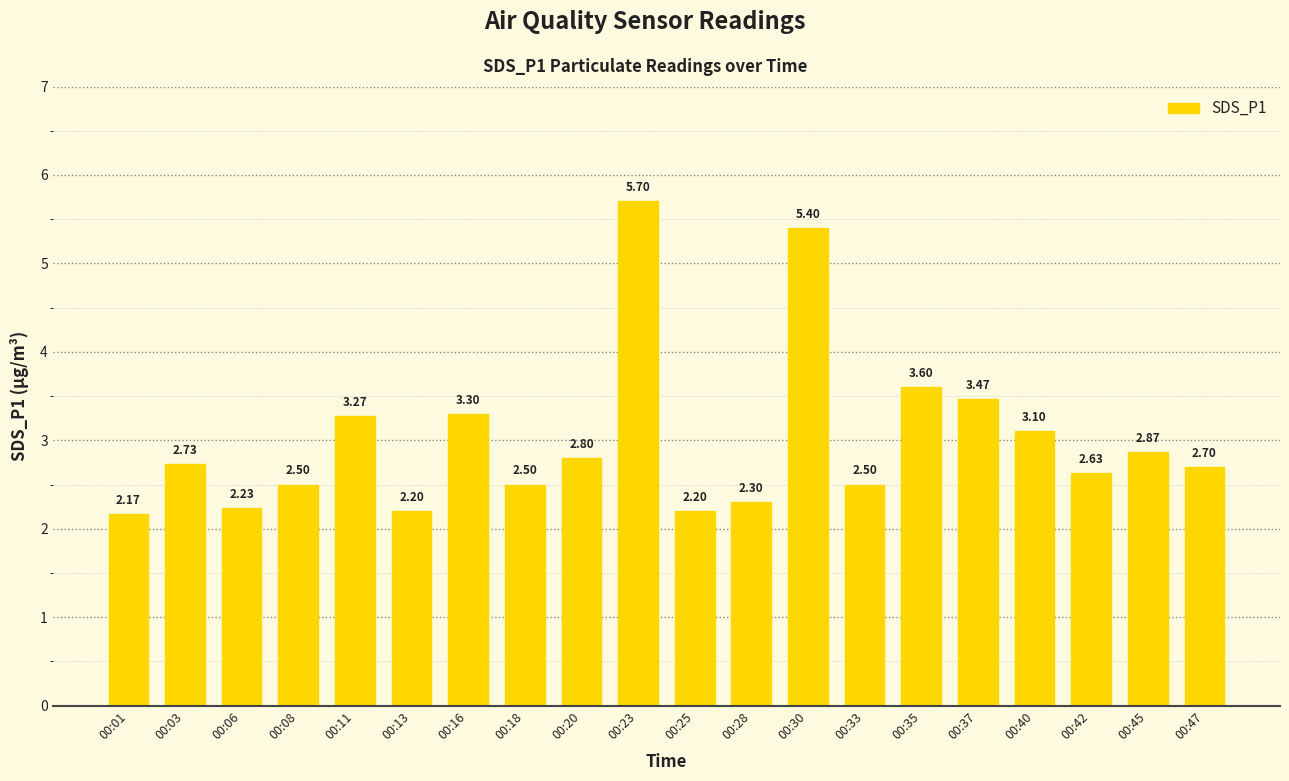

What is the difference between the values at 00:30 and 00:40?

2.3